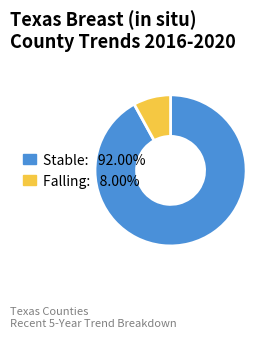

Count the number of slices in the pie.

2